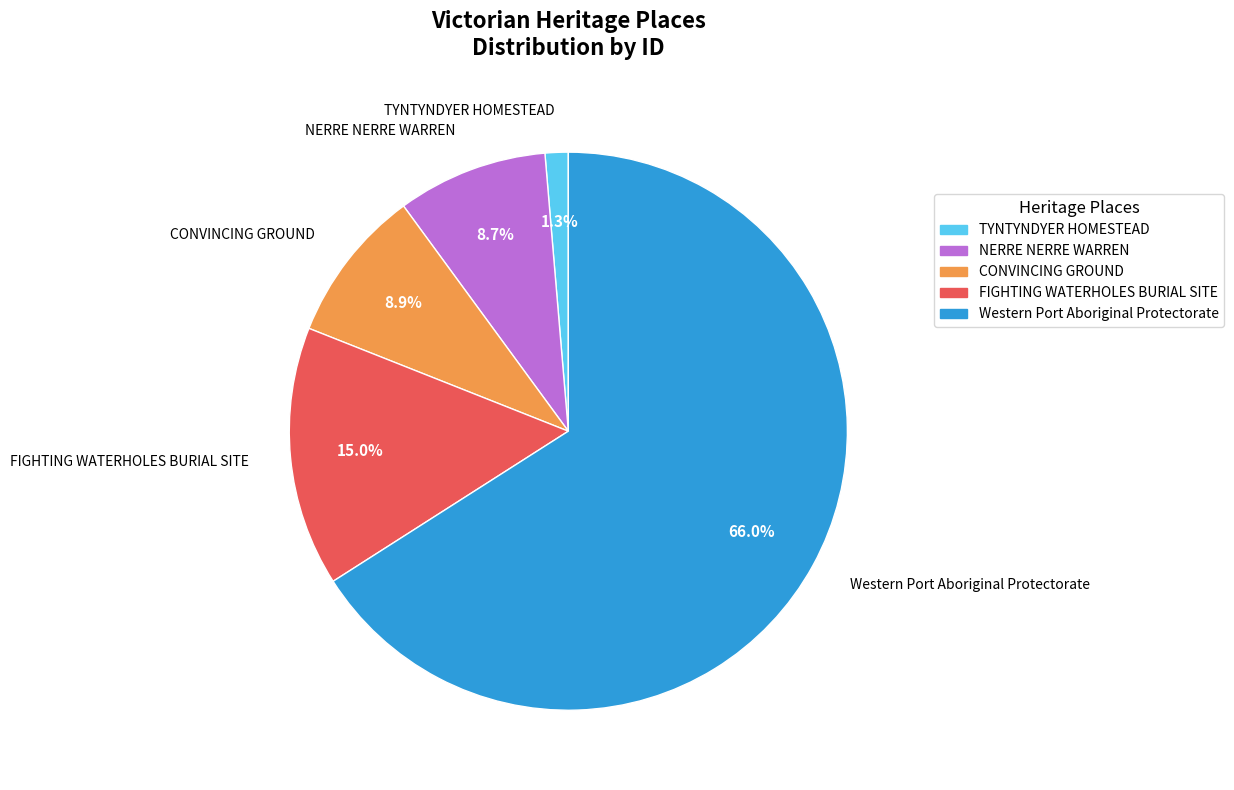

To the nearest percent, what is the average slice percentage?

20%